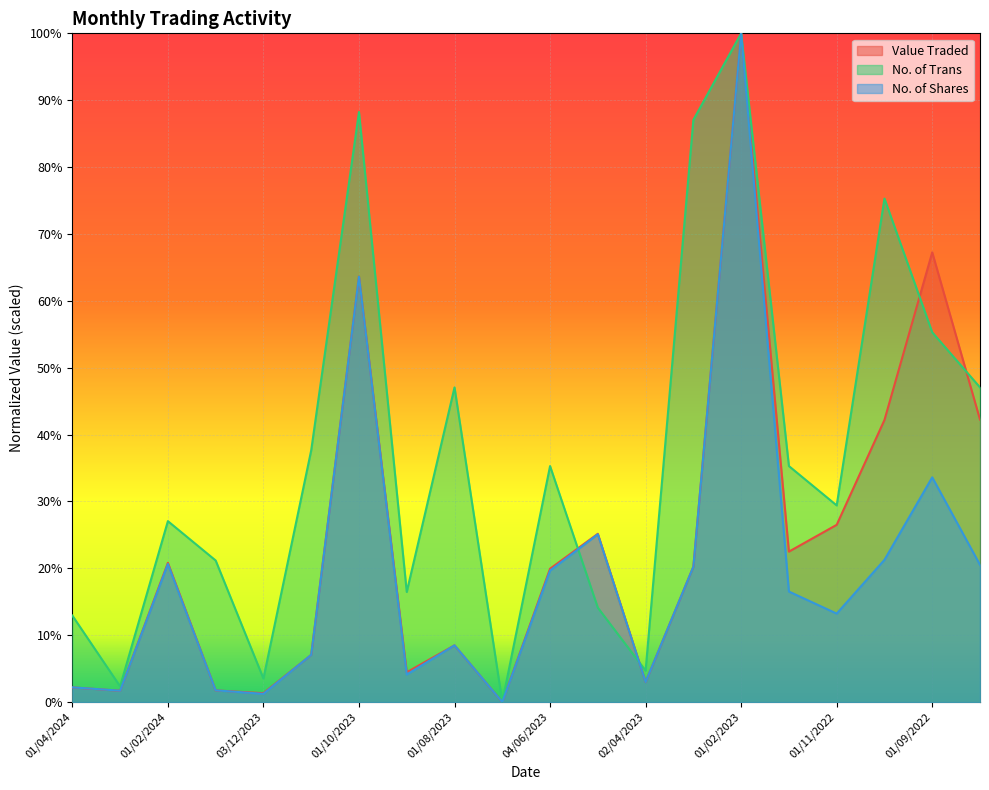

What is the total value across all series at 02/10/2022?

1.4